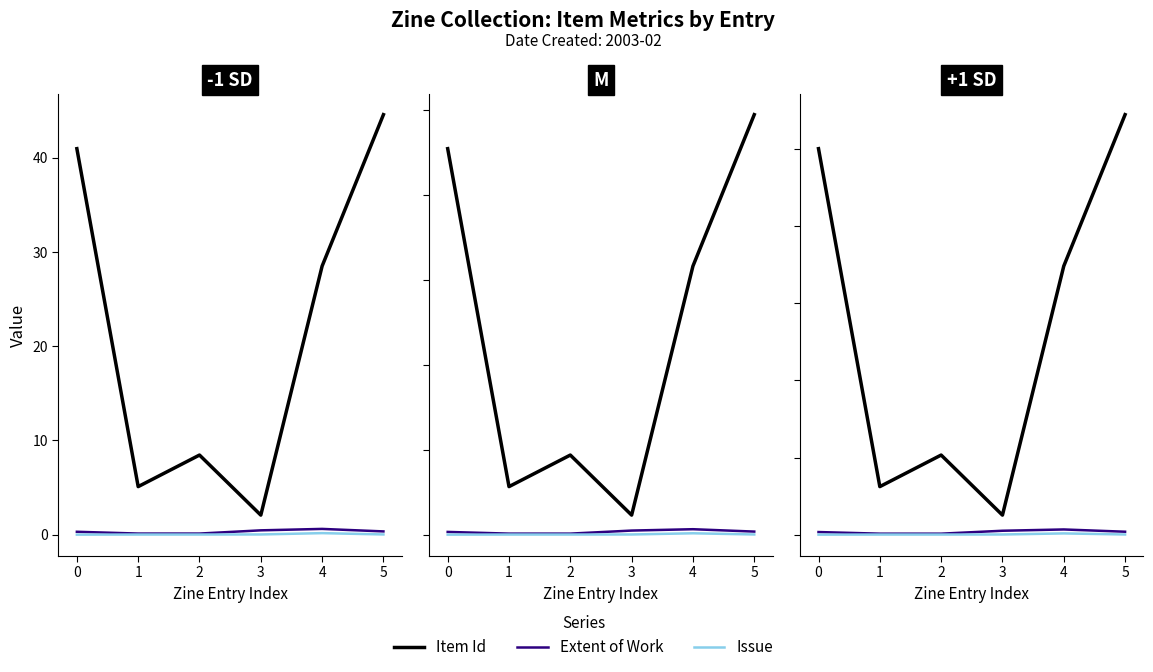

True or false: Extent of Work and Item Id cross at least once.

False